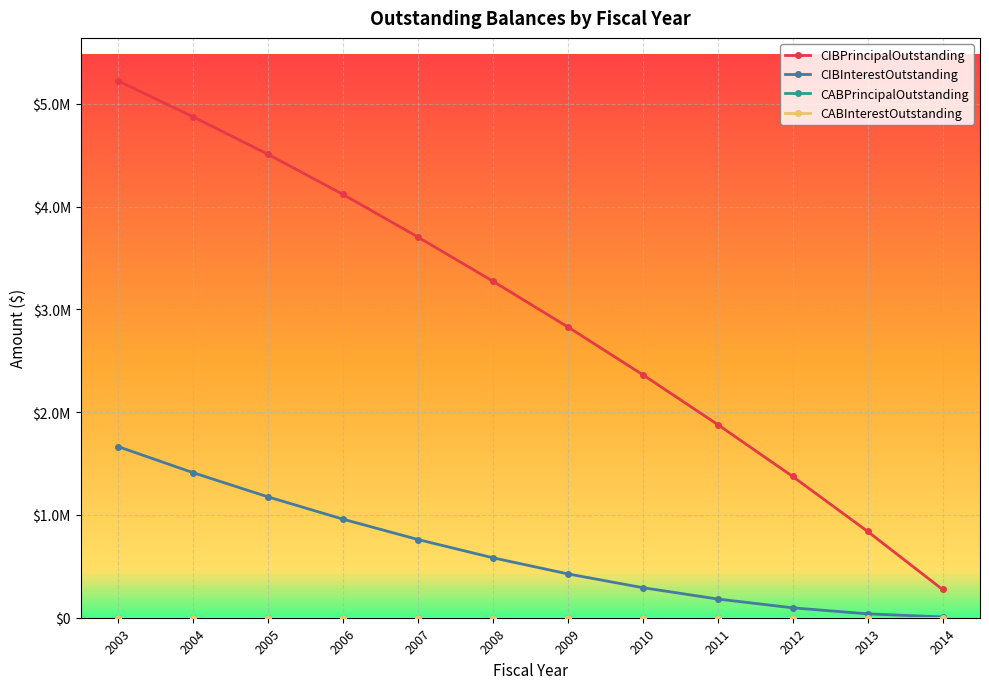

What is the difference between the highest and lowest values at 2009?

2830000.0